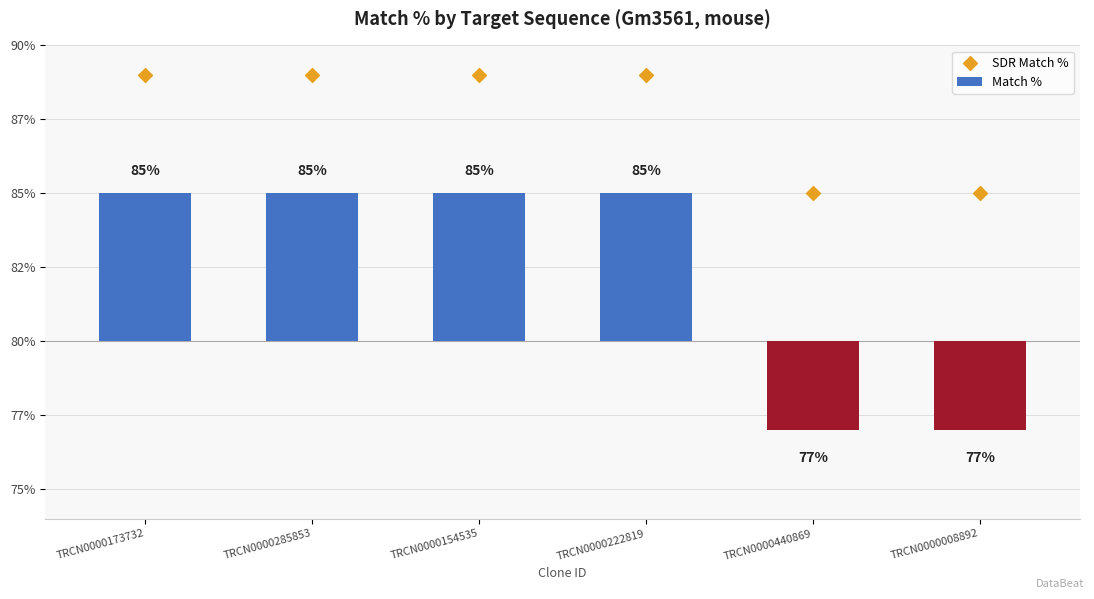

What are all the series names shown in the legend?

Match %, SDR Match %